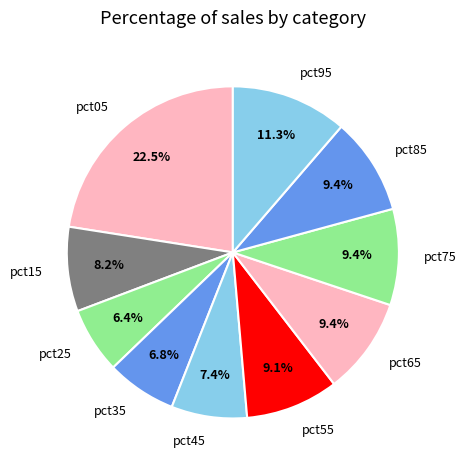

To the nearest percent, what is the average slice percentage?

10%